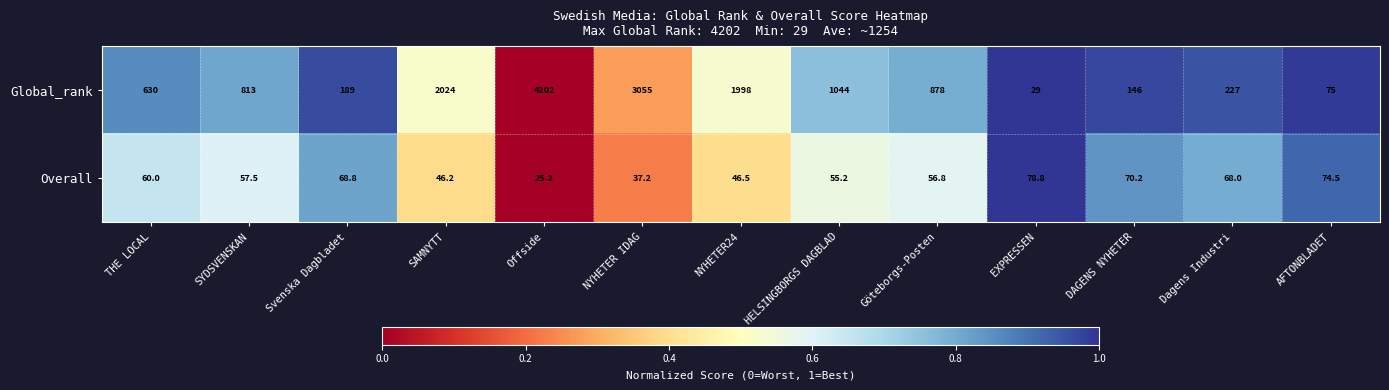

True or false: Overall has a value of 75.2 at Göteborgs-Posten.

False